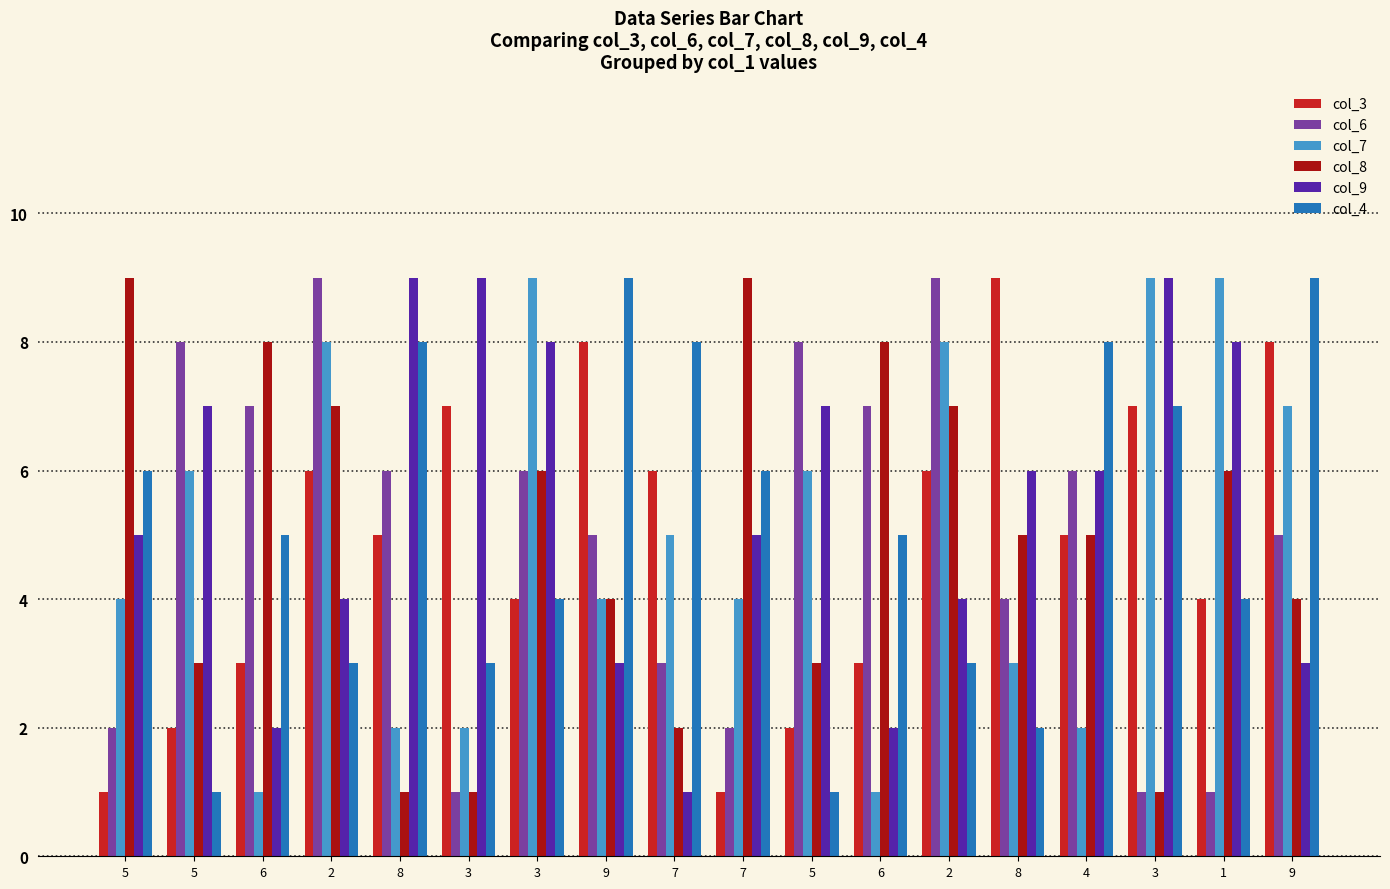

Does the chart contain stacked bars?

No